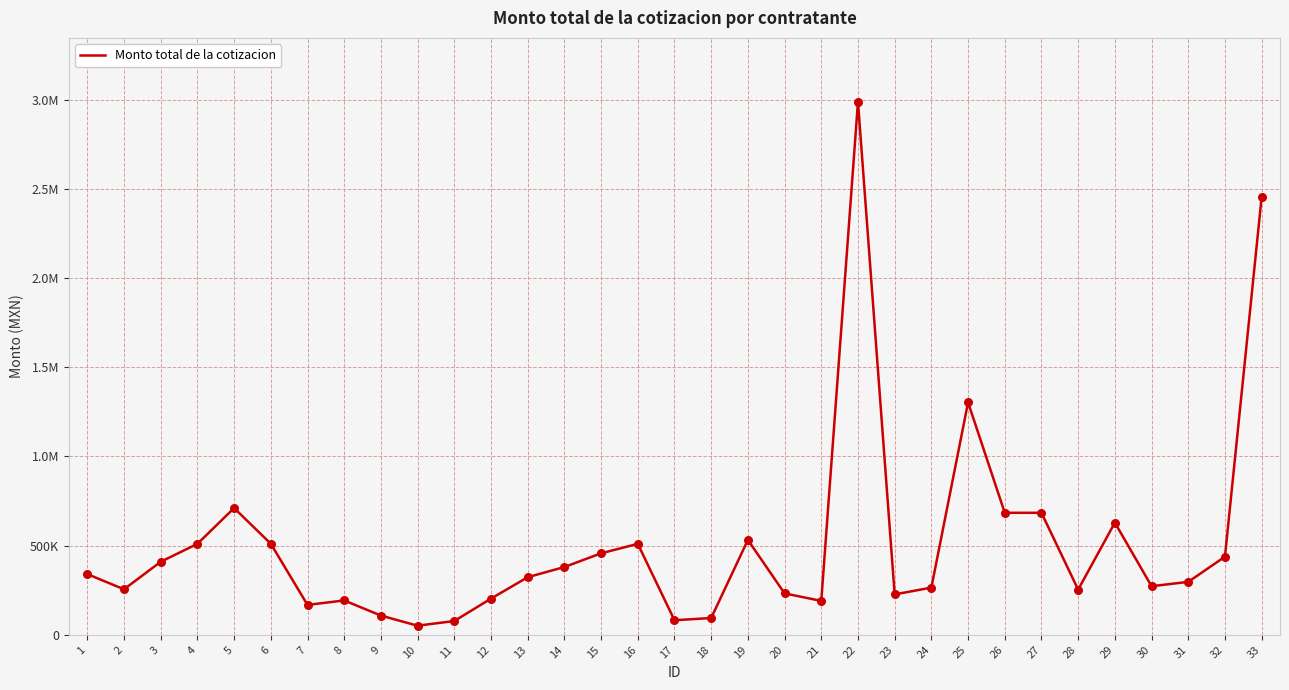

Is this an area chart (filled region under the line)?

No